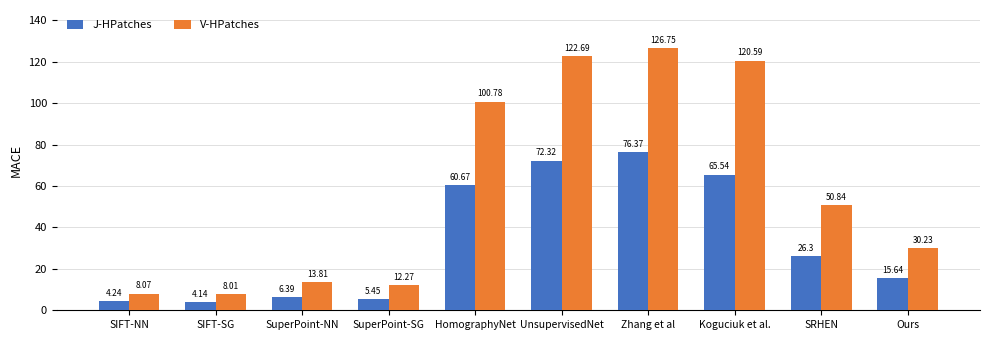

How many series are shown in this chart?

2